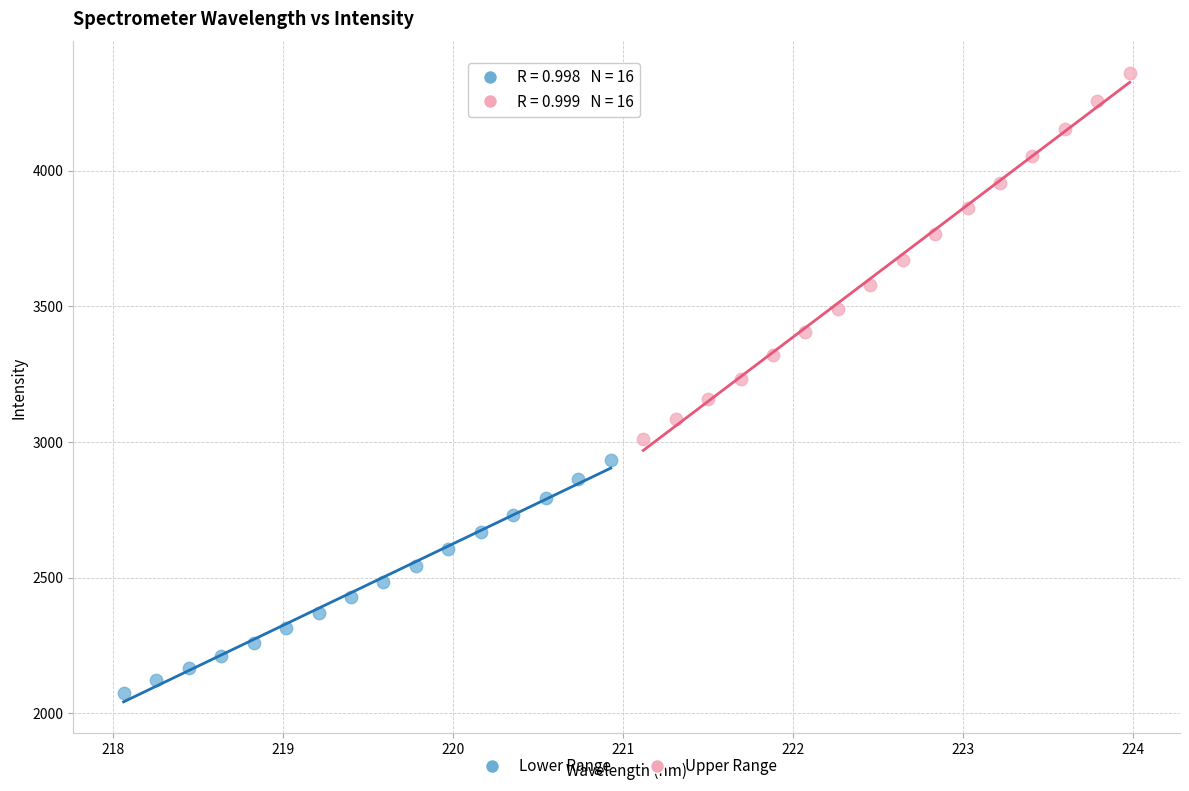

Which series has the widest spread of Y values?

Upper Range